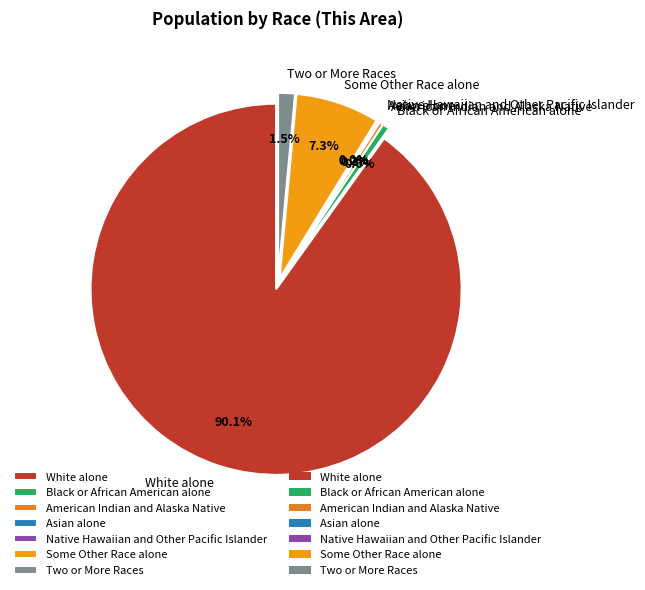

How much of the chart is everything except Native Hawaiian and Other Pacific Islander?

100.0%